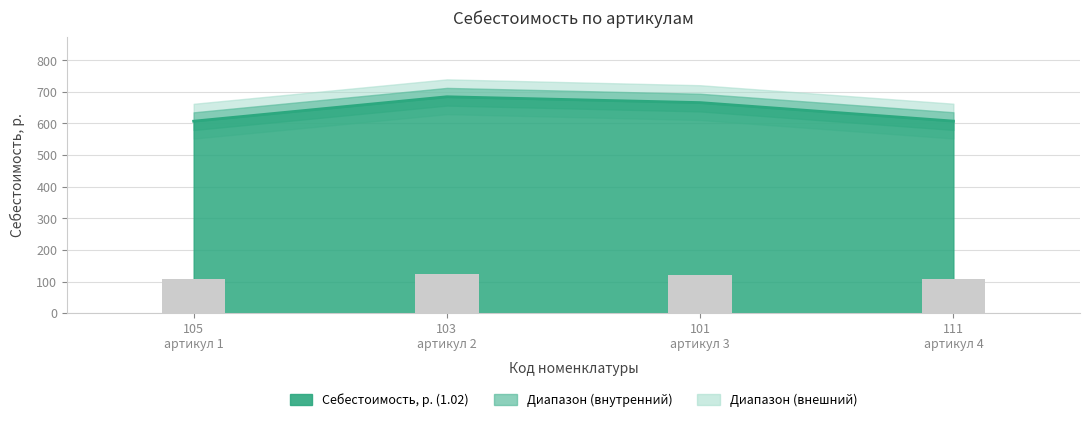

What is the change in value from 105 артикул 1 to 101 артикул 3?

+58.8